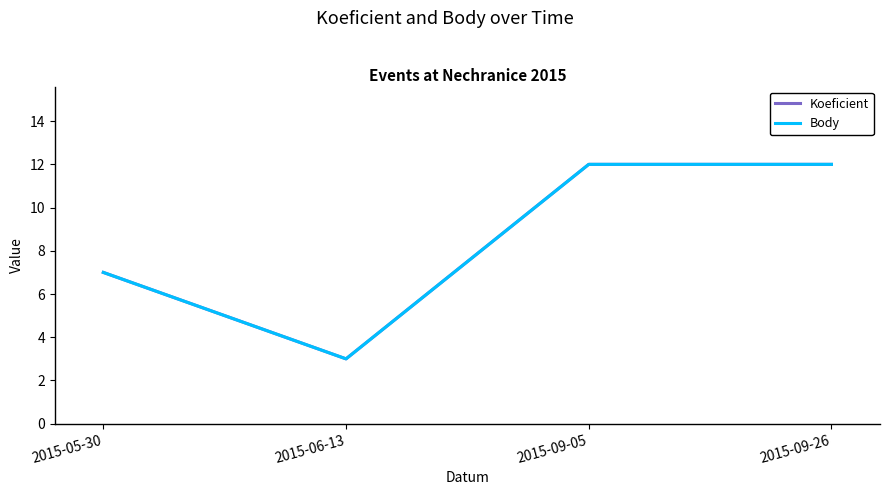

The Body series shows 12 at 2015-09-26. True or false?

True